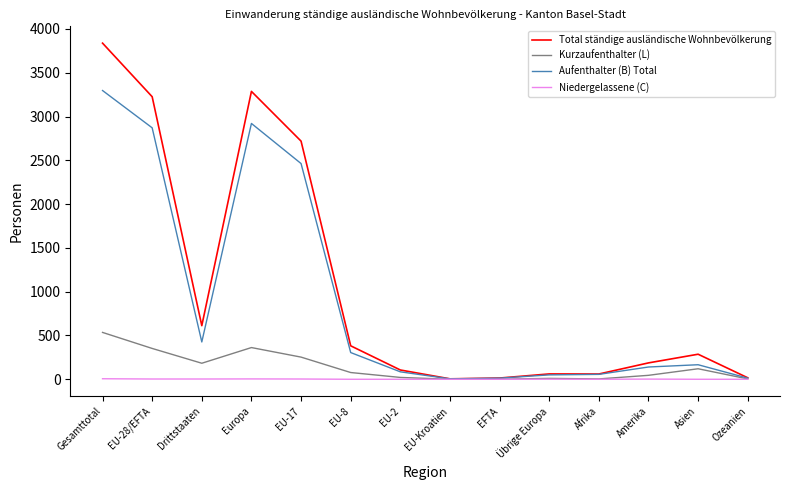

What is the total value across all series at EU-28/EFTA?

6452